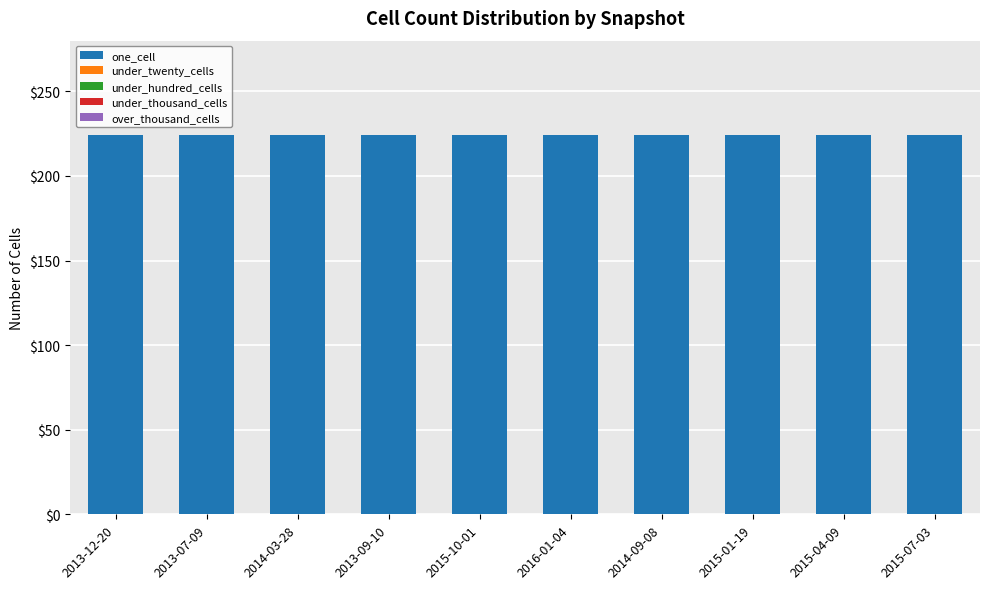

Reading left to right, transcribe all the data shown in this chart.

one_cell: 2013-12-20=224	2013-07-09=224	2014-03-28=224	2013-09-10=224	2015-10-01=224	2016-01-04=224	2014-09-08=224	2015-01-19=224	2015-04-09=224	2015-07-03=224
under_twenty_cells: 2013-12-20=0	2013-07-09=0	2014-03-28=0	2013-09-10=0	2015-10-01=0	2016-01-04=0	2014-09-08=0	2015-01-19=0	2015-04-09=0	2015-07-03=0
under_hundred_cells: 2013-12-20=0	2013-07-09=0	2014-03-28=0	2013-09-10=0	2015-10-01=0	2016-01-04=0	2014-09-08=0	2015-01-19=0	2015-04-09=0	2015-07-03=0
under_thousand_cells: 2013-12-20=0	2013-07-09=0	2014-03-28=0	2013-09-10=0	2015-10-01=0	2016-01-04=0	2014-09-08=0	2015-01-19=0	2015-04-09=0	2015-07-03=0
over_thousand_cells: 2013-12-20=0	2013-07-09=0	2014-03-28=0	2013-09-10=0	2015-10-01=0	2016-01-04=0	2014-09-08=0	2015-01-19=0	2015-04-09=0	2015-07-03=0